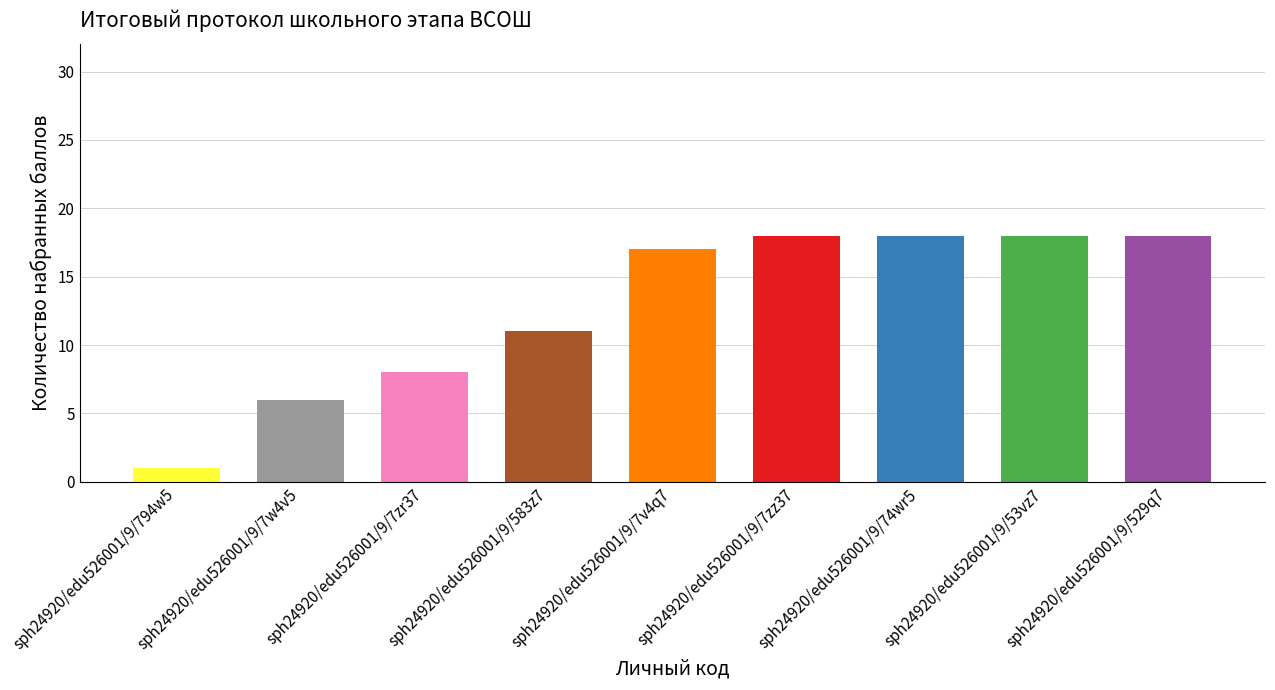

How many data points are less than 17?

4